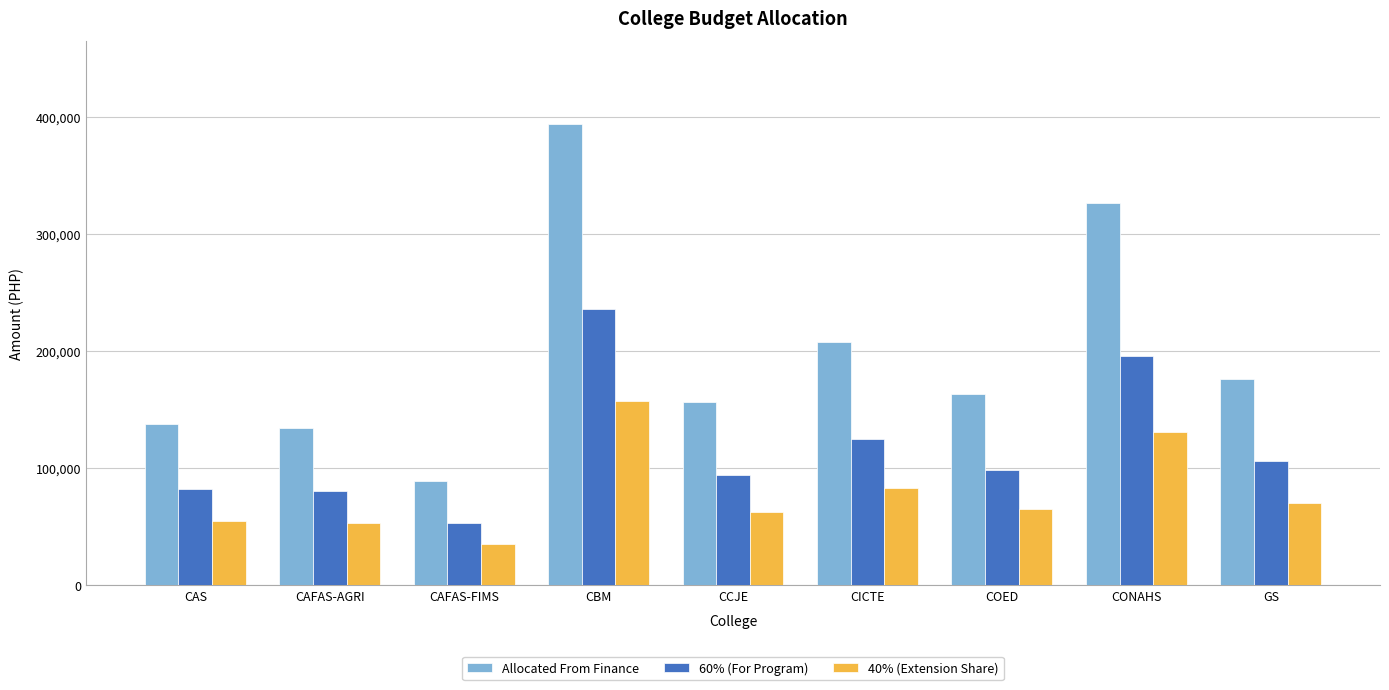

What is the label of the 4th bar from the left?

CBM